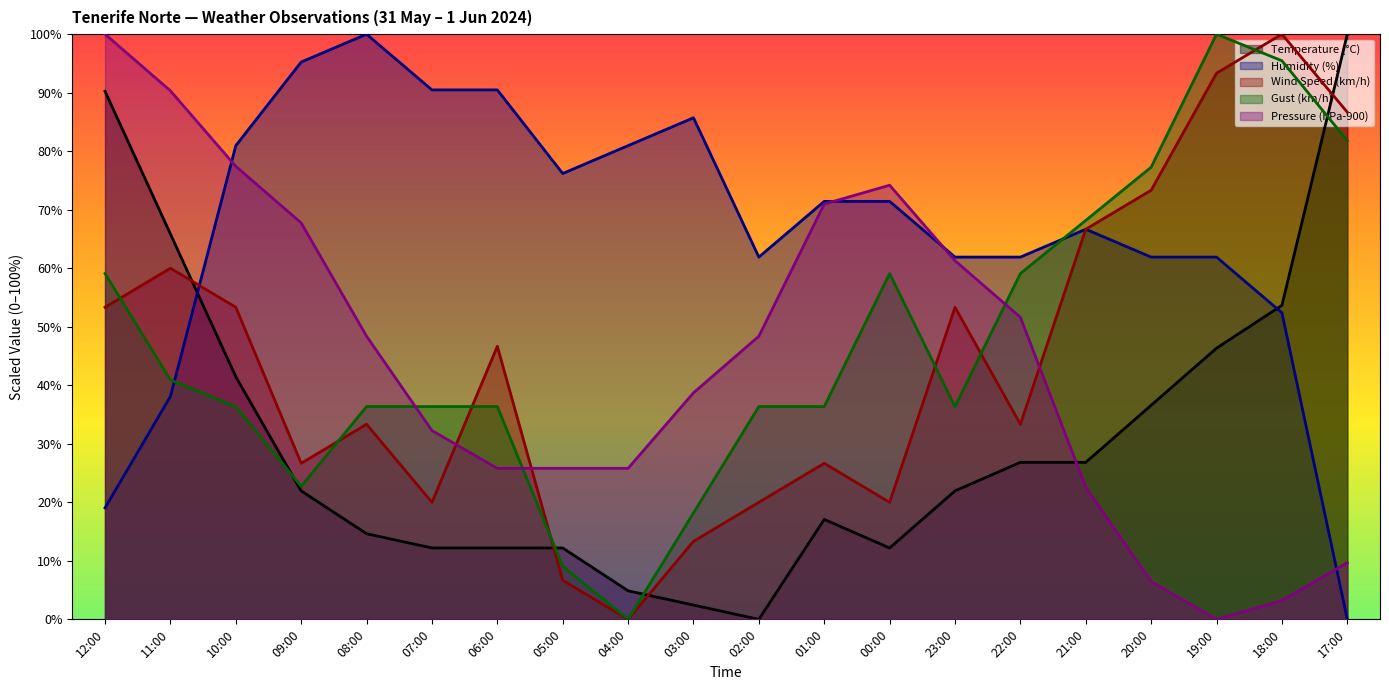

Which series has the largest total across all categories?

Humidity (%)